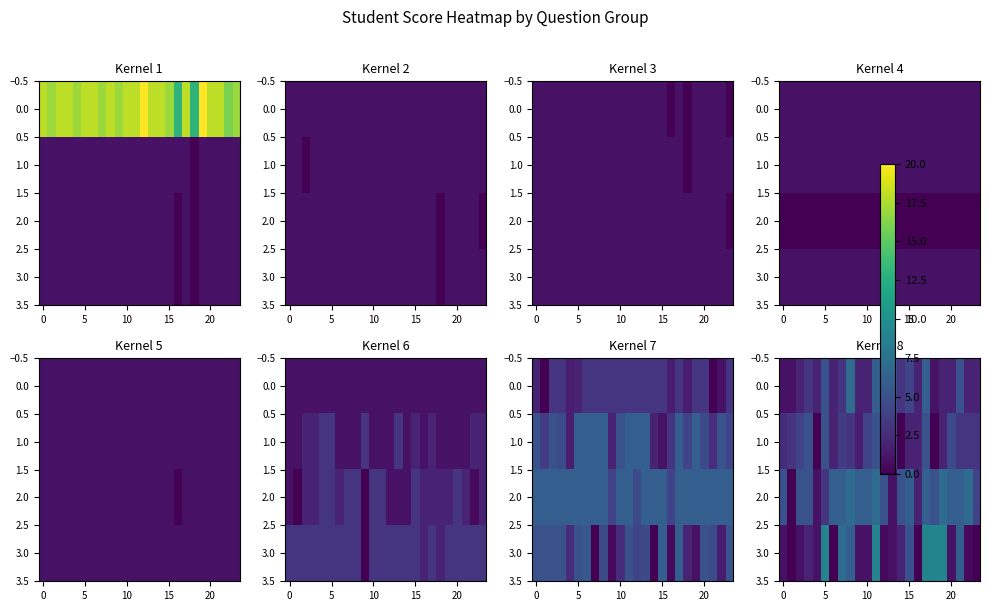

How many positive values does the 1.0 series have?

21